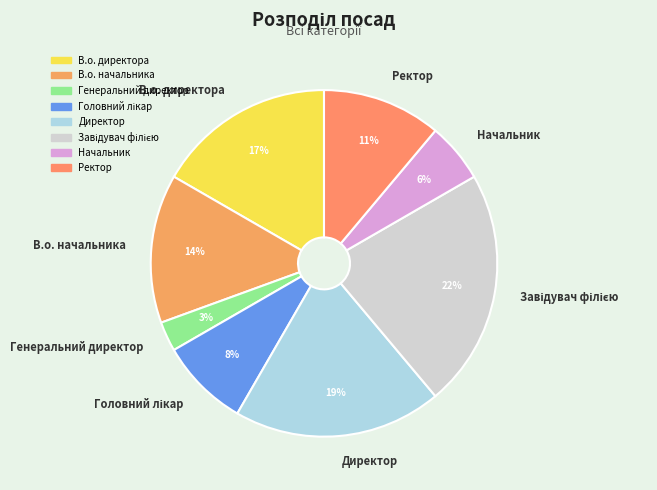

Which category has the smallest portion of the pie?

Генеральний директор